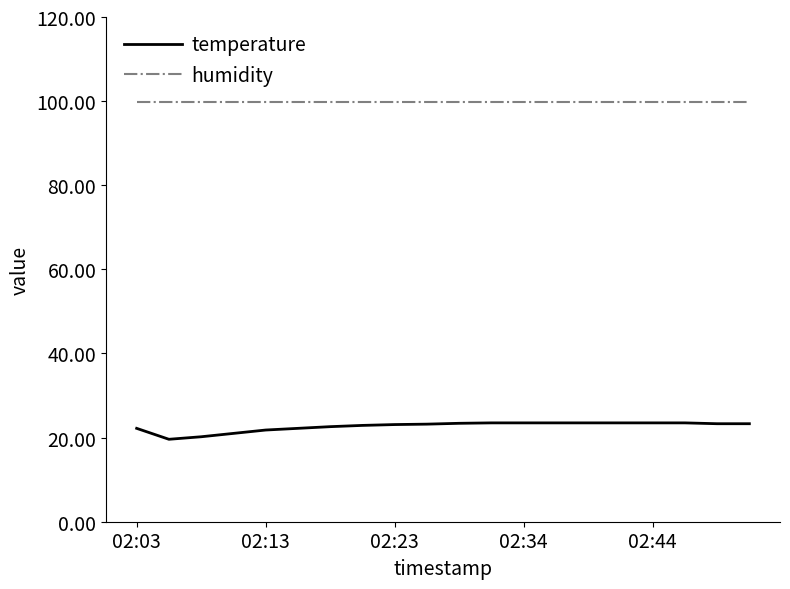

True or false: humidity and temperature cross at least once.

False